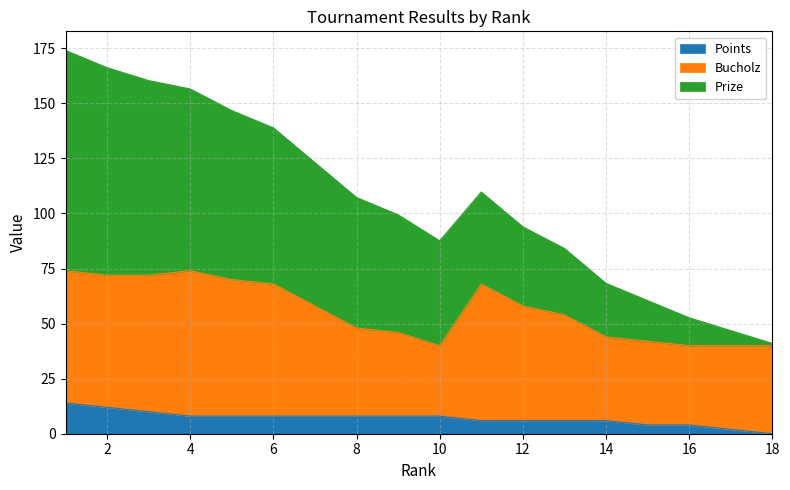

True or false: Prize and Points intersect in this chart.

False